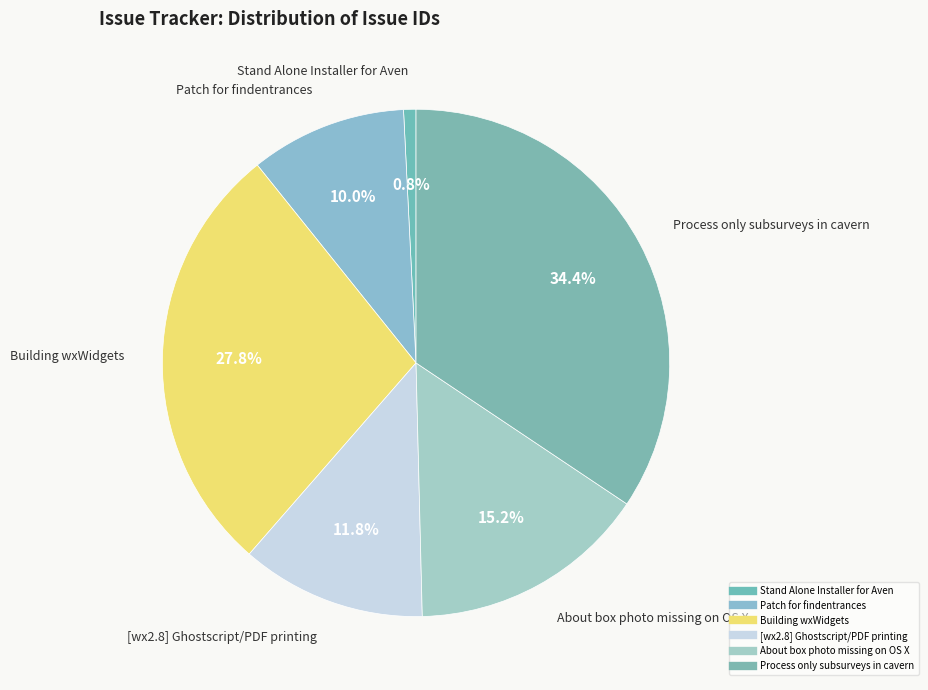

How many segments does this pie chart have?

6